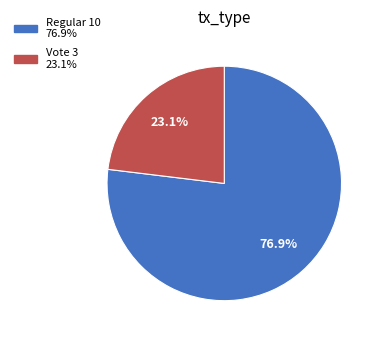

Is Regular the majority of the pie?

Yes